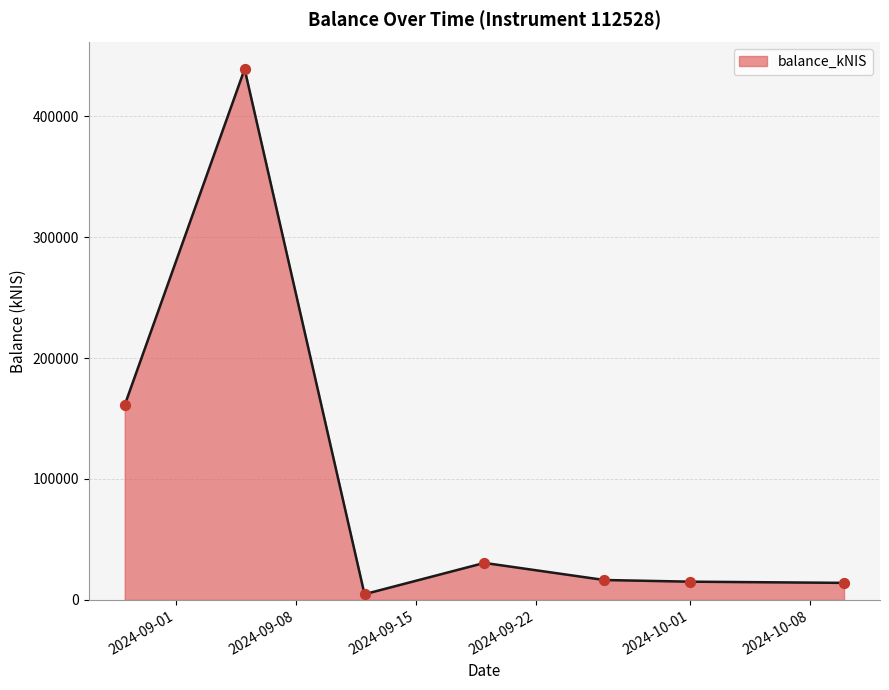

True or false: there are more than 0 points higher than both neighbors.

True